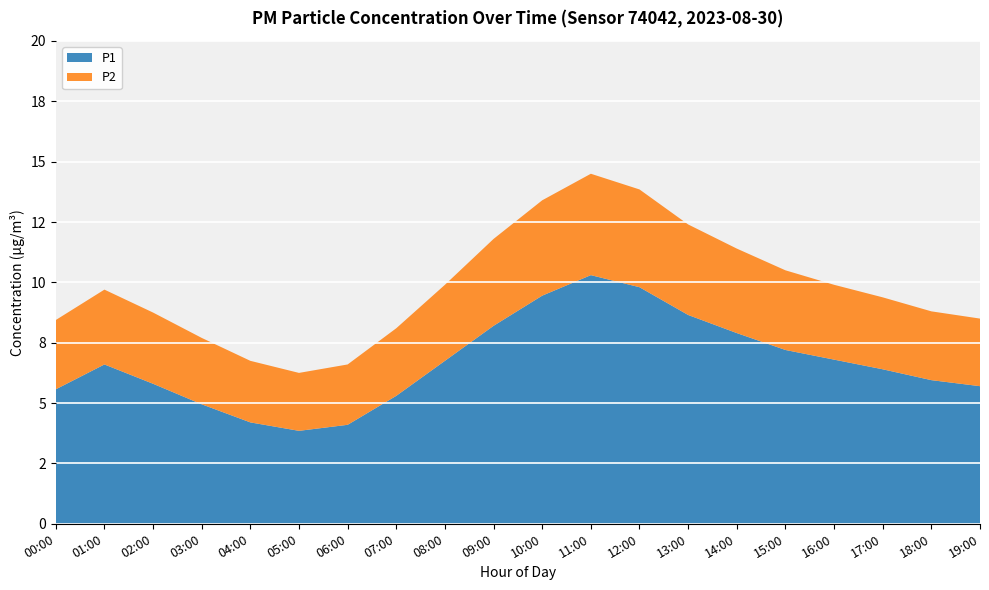

How many data points does each series have?

20